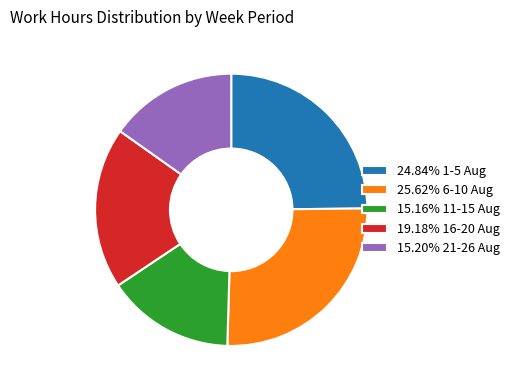

Is there a majority slice in this chart?

No